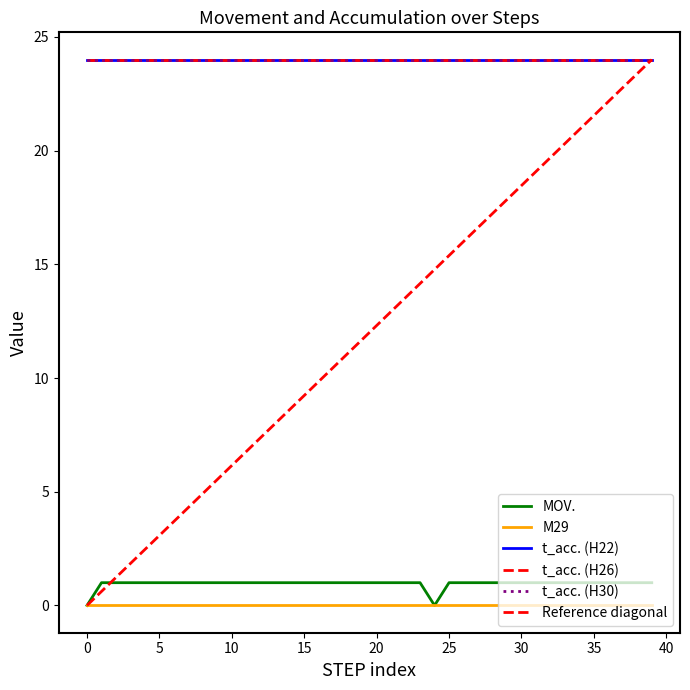

Rank the categories by STEP value from highest to lowest.

3, 4, 19, 20, 35, 36, 2, 5, 18, 21, 34, 37, 1, 6, 17, 22, 33, 38, 7, 16, 23, 32, 39, 8, 15, 31, 9, 14, 25, 30, 10, 13, 26, 29, 0, 11, 12, 24, 27, 28